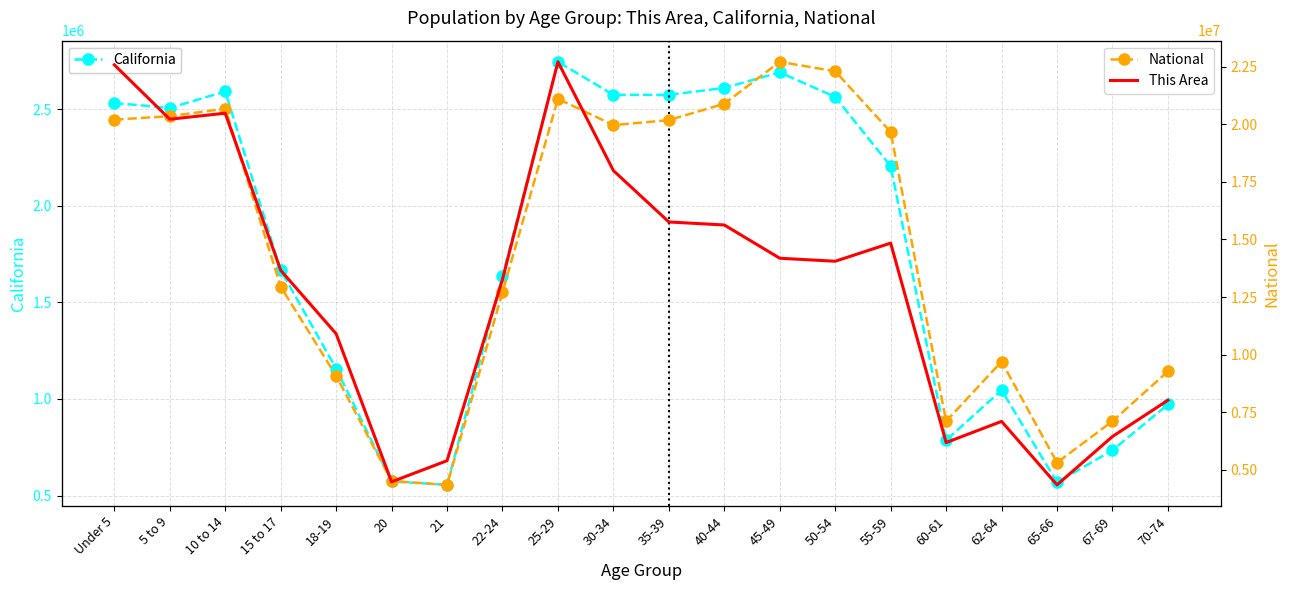

At which category is the sum across all series the highest?

45-49